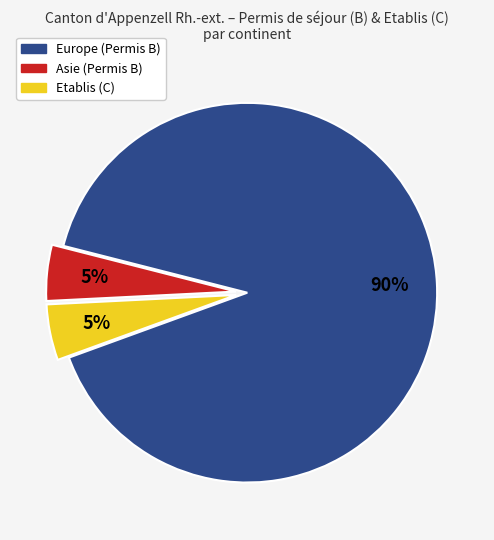

Is the sum of Etablis (C) and Europe greater than half?

Yes